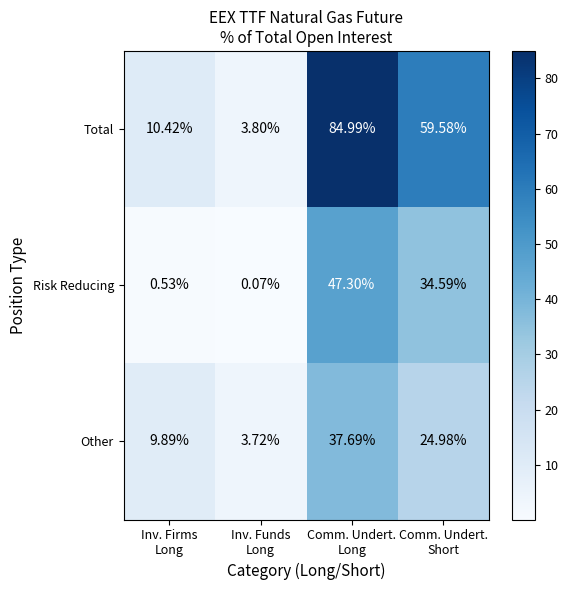

At Inv. Firms
Long, list the series in order from smallest to largest.

Risk Reducing, Other, Total